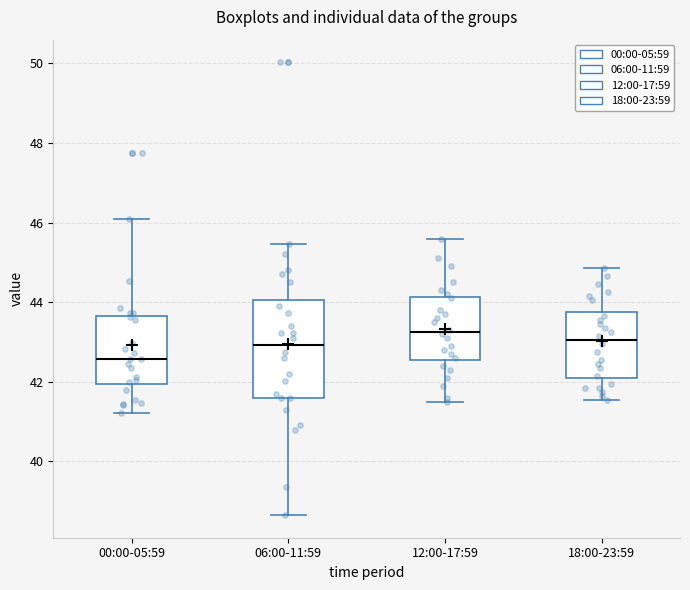

Reading left to right, read every box against the y-axis: the position of its median line, the range the box covers, and the ends of its whiskers. The values are not printed on the chart, so give them approximately, as read against the axis.

00:00-05:59: median 42.6, box 42.0 to 43.6, whiskers 41.2 to 46.2
06:00-11:59: median 43.0, box 41.6 to 44.0, whiskers 38.6 to 45.4
12:00-17:59: median 43.2, box 42.6 to 44.2, whiskers 41.6 to 45.6
18:00-23:59: median 43.0, box 42.2 to 43.8, whiskers 41.6 to 44.8